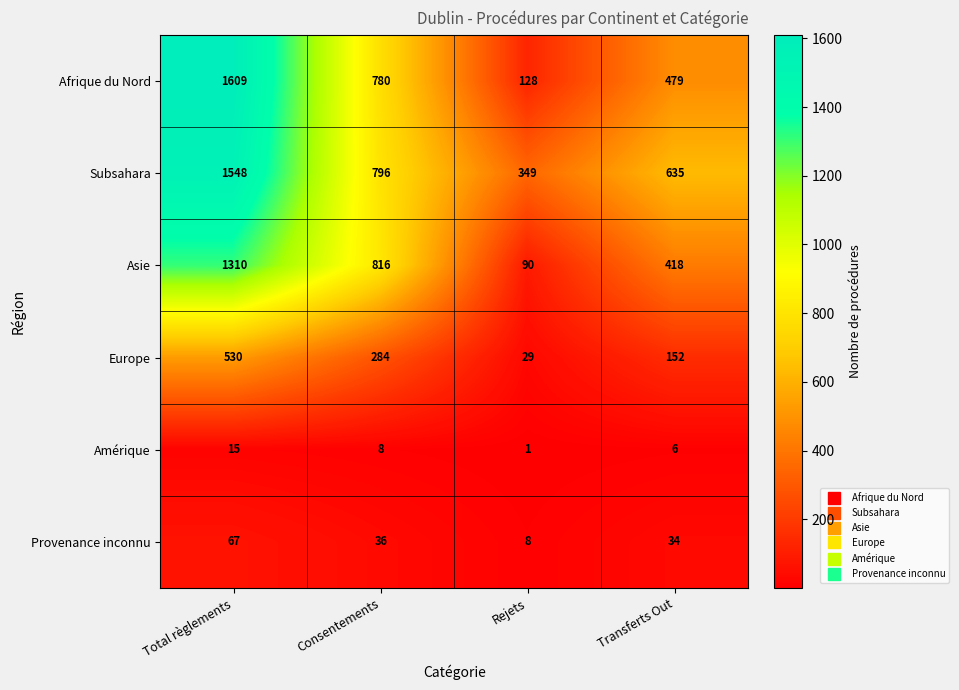

How many series are shown in this chart?

6